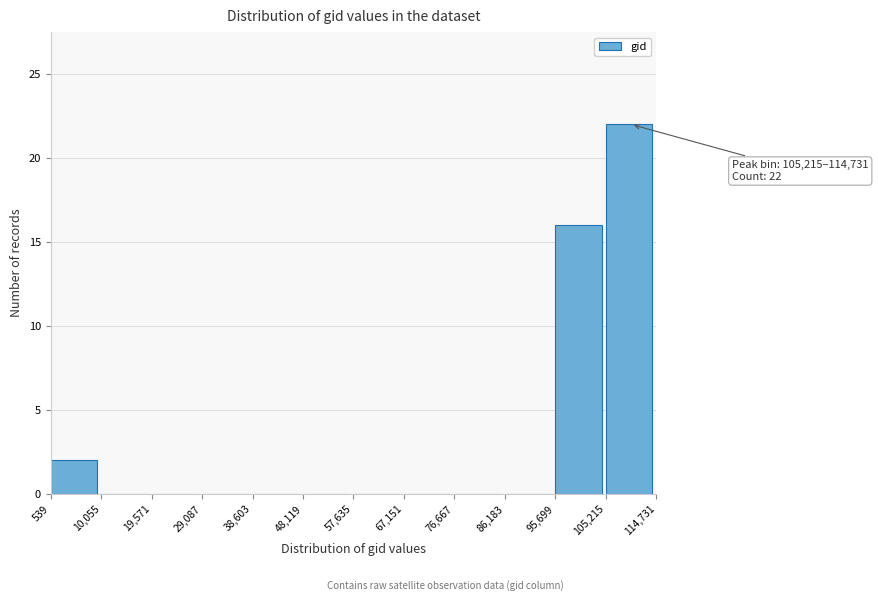

Over which range of the x-axis is the bar tallest?

105,215 to 114,731